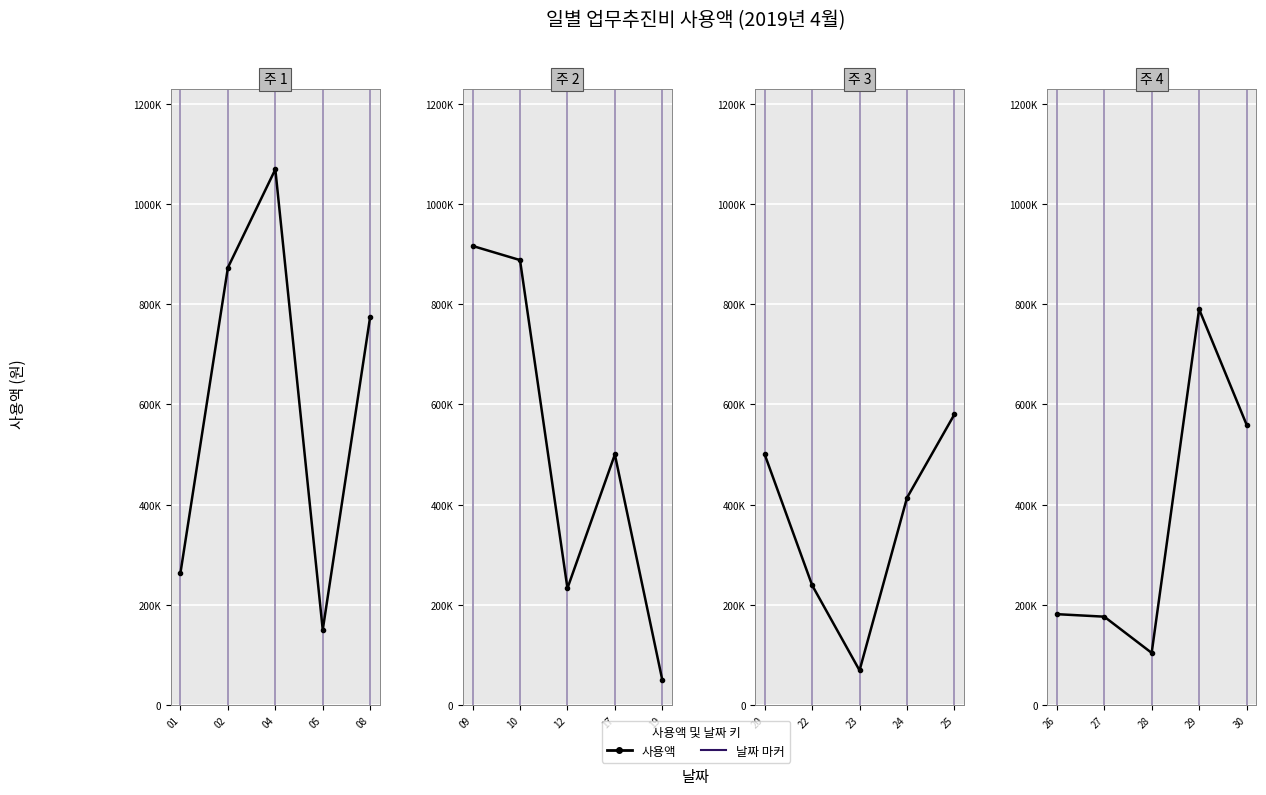

What is the value of the 5th point from the left?

559800